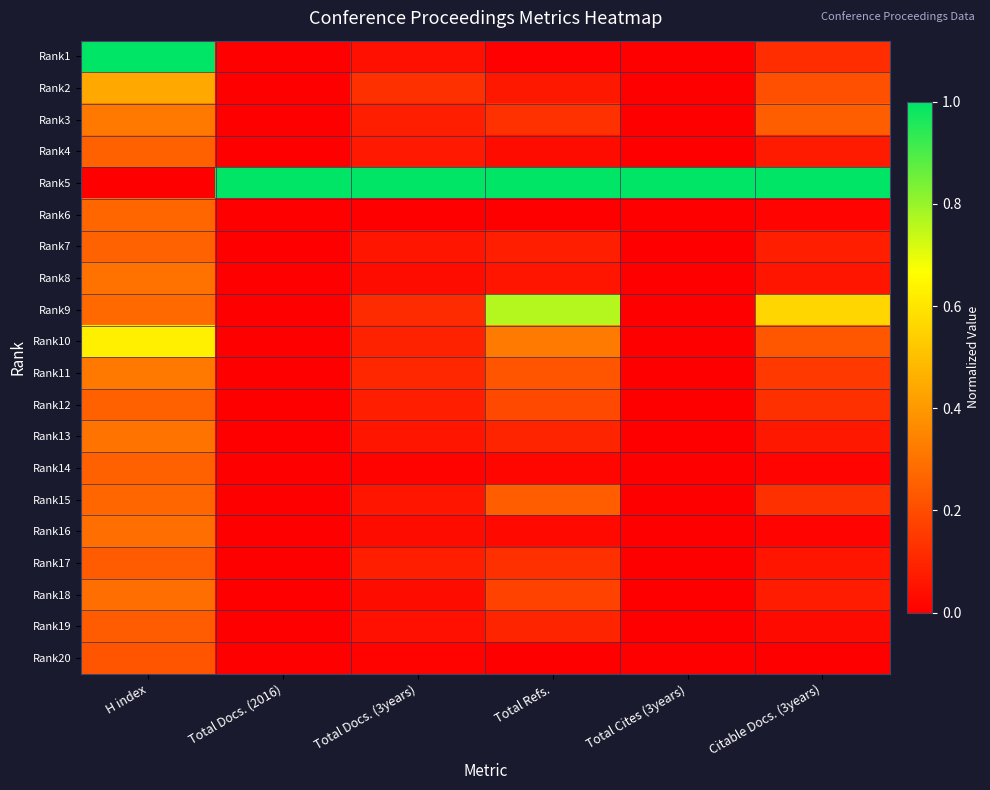

Between H index and Total Refs., which is larger?

H index